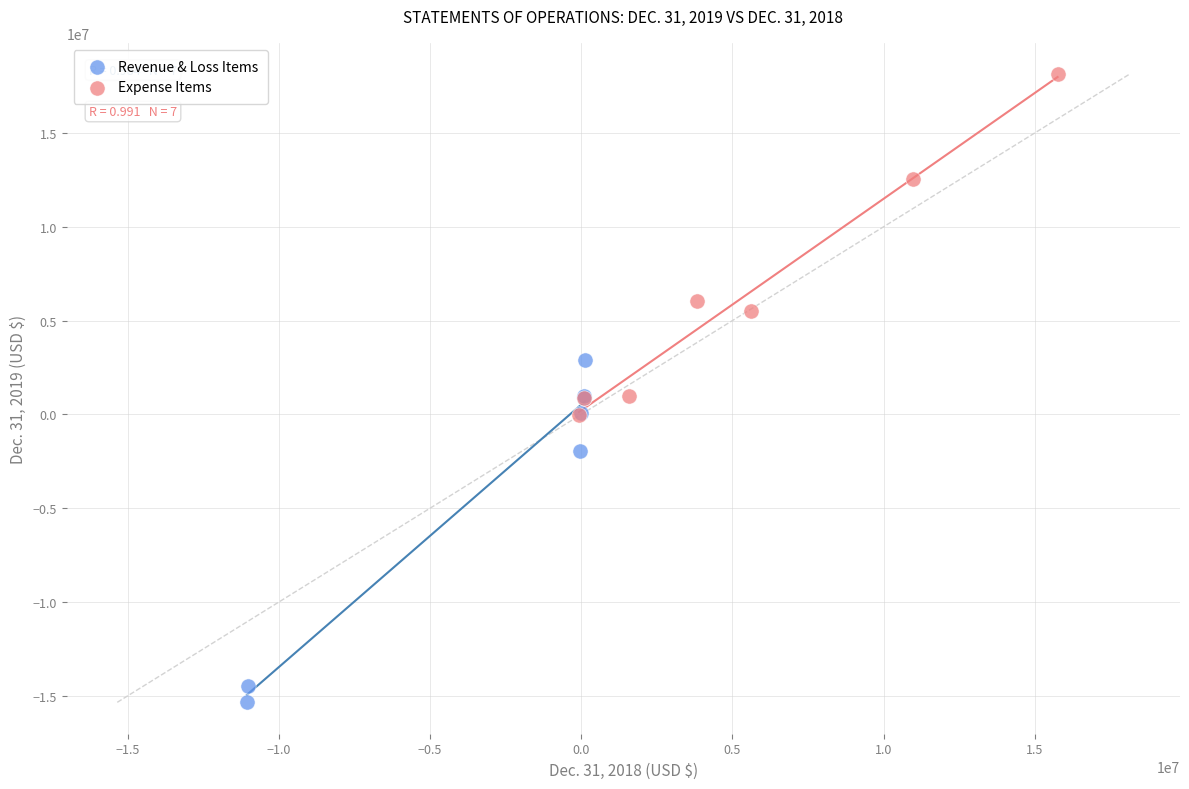

Which series reaches the minimum Y coordinate?

Revenue & Loss Items